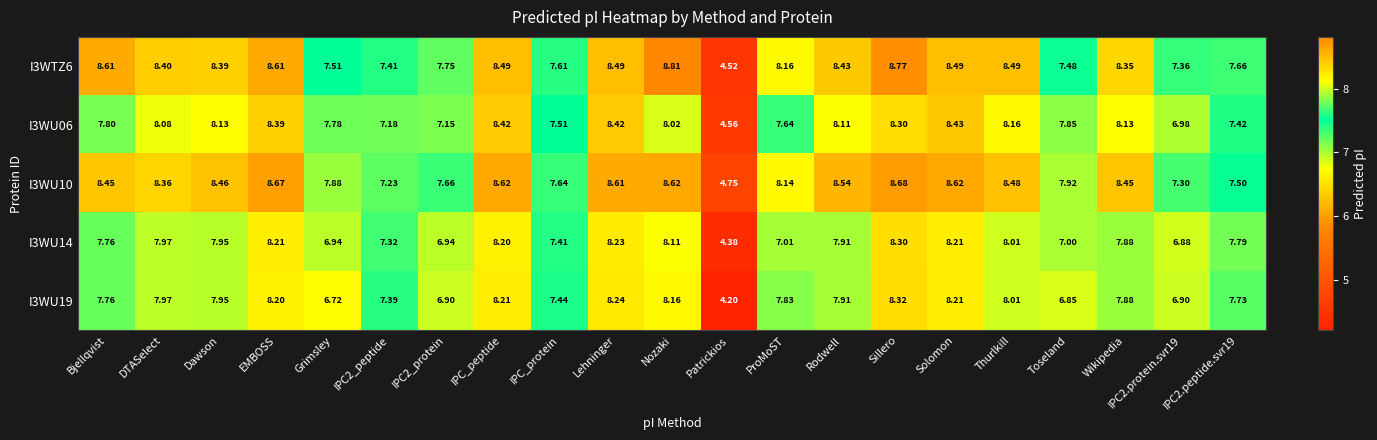

List the series in order of their peak value, lowest first.

I3WU14, I3WU19, I3WU06, I3WU10, I3WTZ6